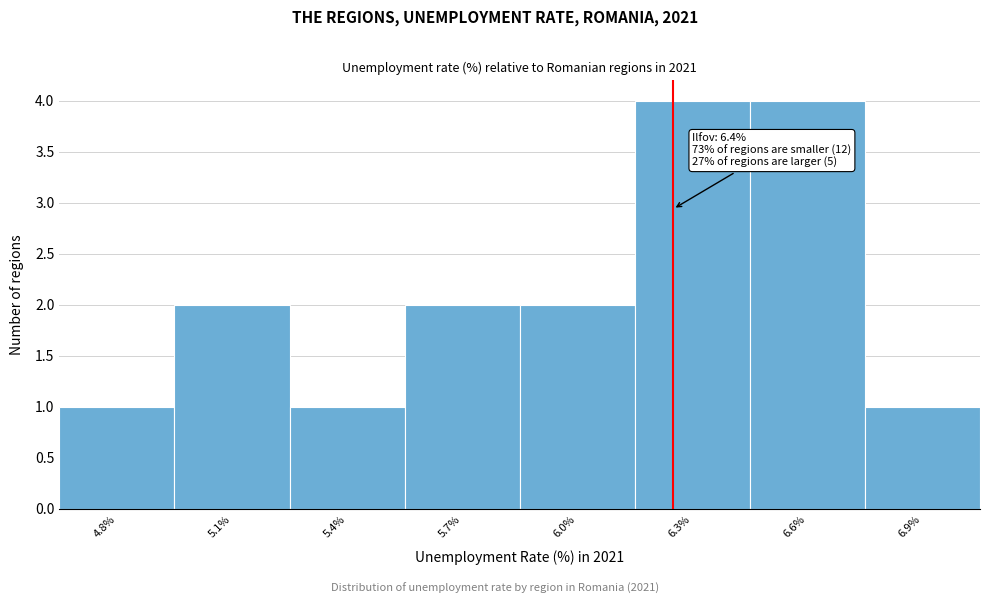

Reading right to left, transcribe all the data shown in this chart.

1	4	4	2	2	1	2	1